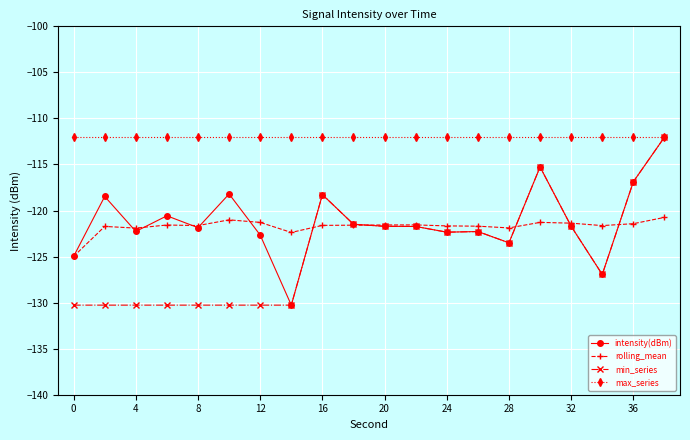

After their last crossing, which series has the higher values: intensity(dBm) or rolling_mean?

intensity(dBm)